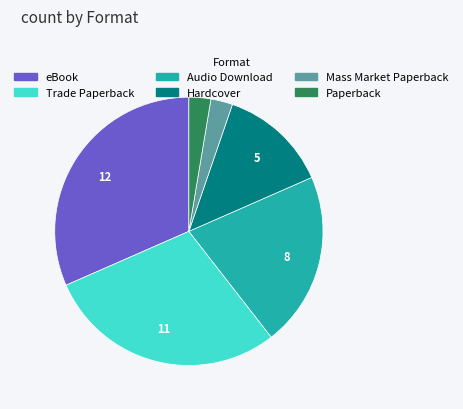

Combined, do Audio Download and Paperback account for over 50%?

No